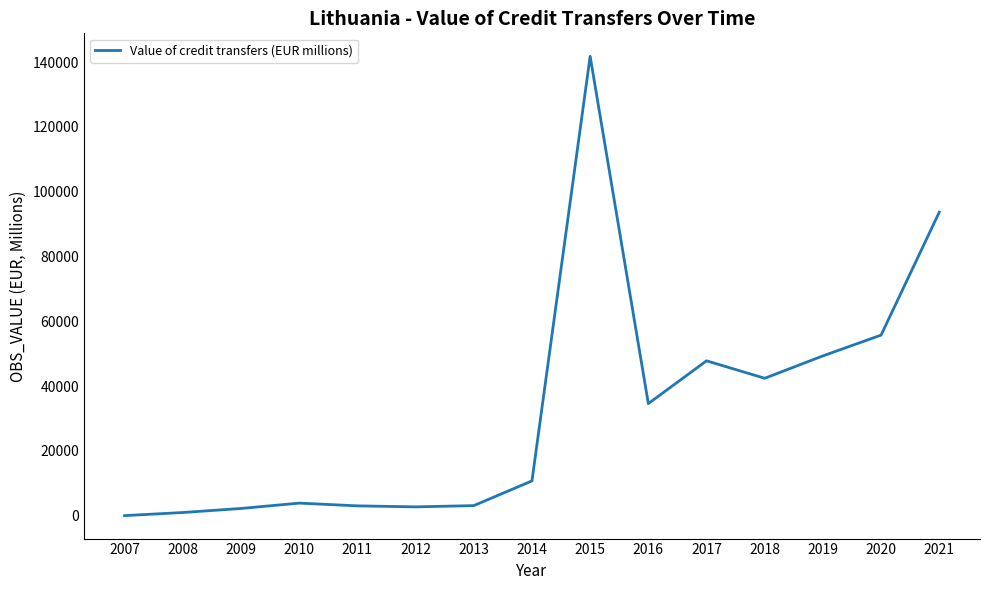

What is the change in value from 2017 to 2018?

-5391.6